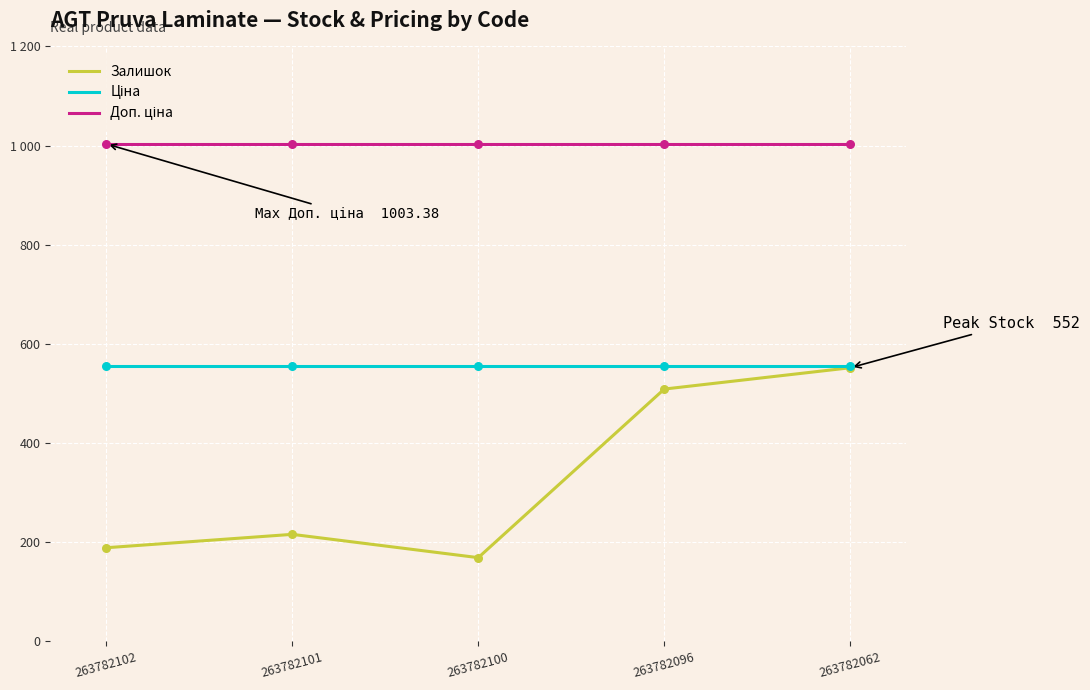

What are all the series names shown in the legend?

Залишок, Ціна, Доп. ціна